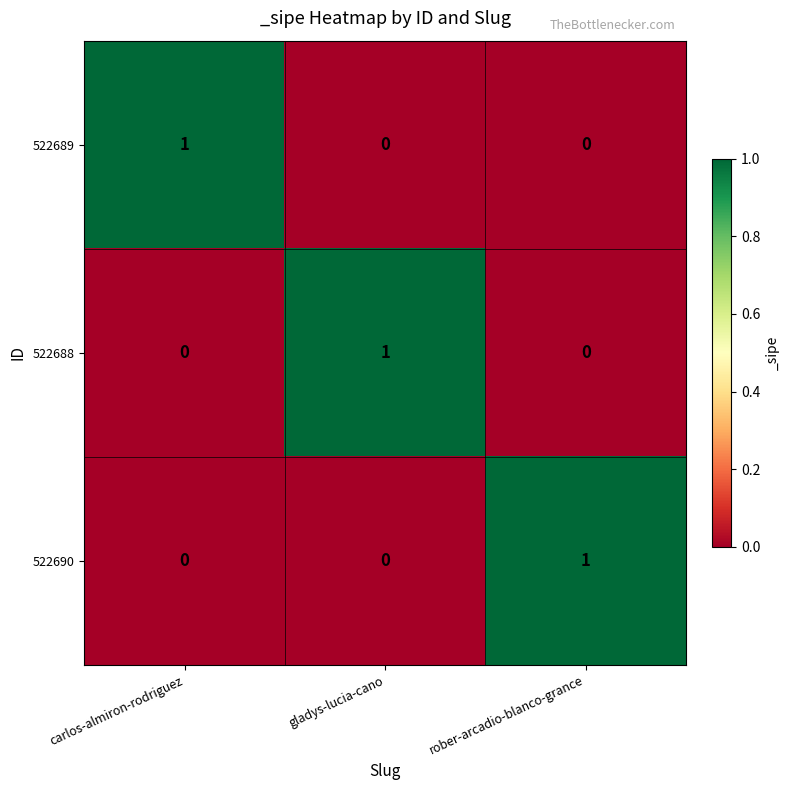

How many 522690 values are between 0 and 1?

3